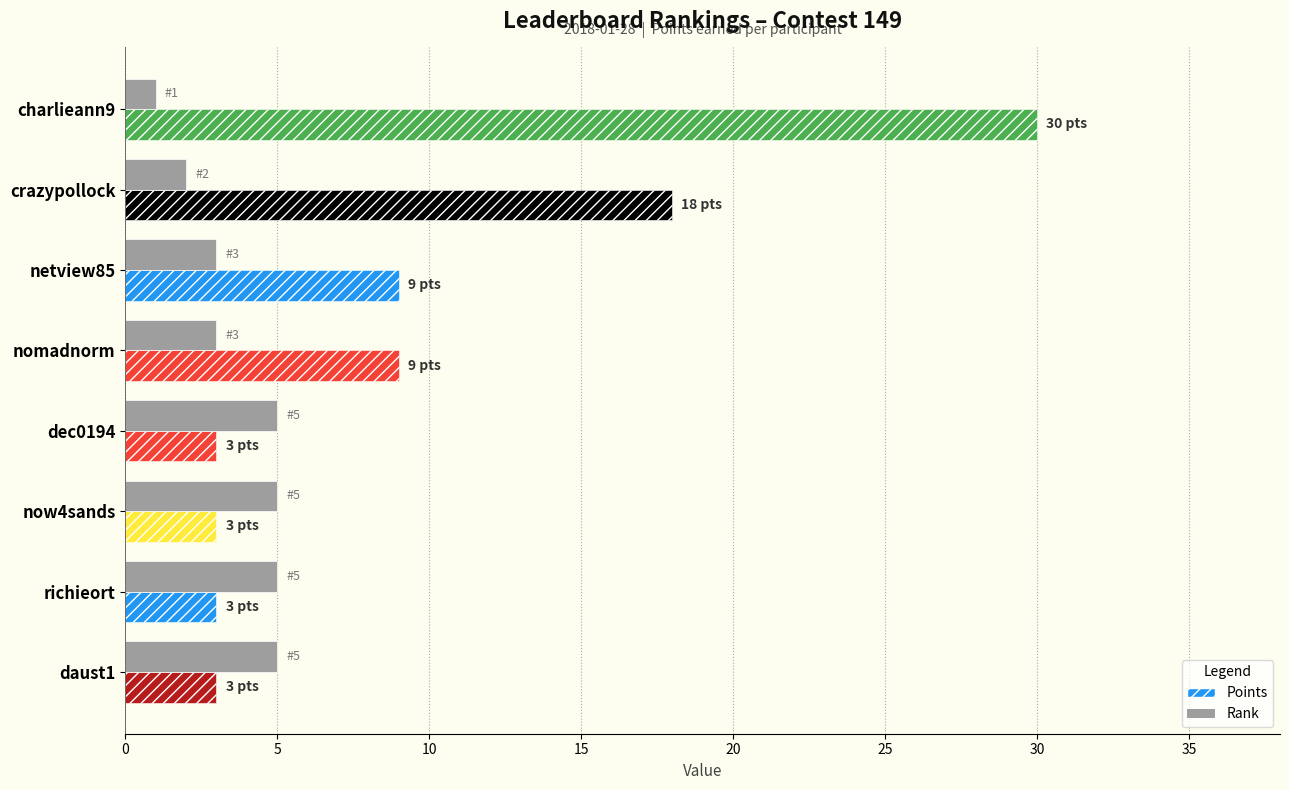

What is the lowest value of the Points series?

3